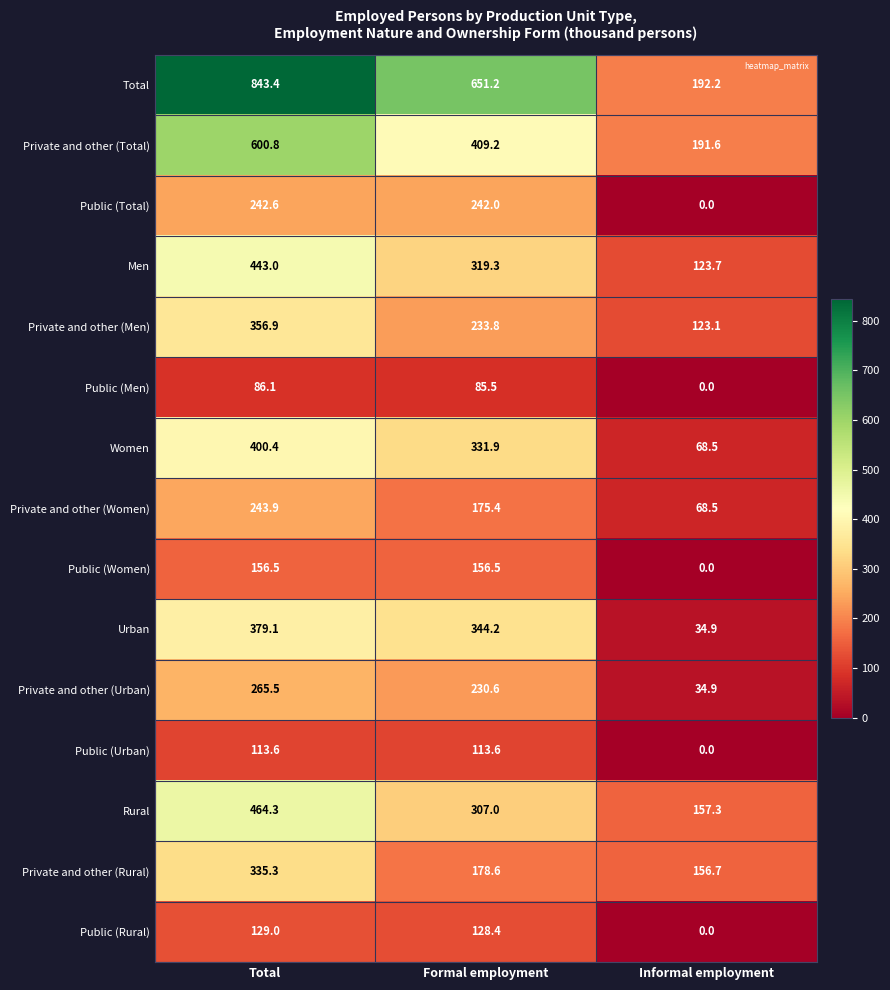

List the series in order of their peak value, highest first.

Total, Private and other (Total), Rural, Men, Women, Urban, Private and other (Men), Private and other (Rural), Private and other (Urban), Private and other (Women), Public (Total), Public (Women), Public (Rural), Public (Urban), Public (Men)